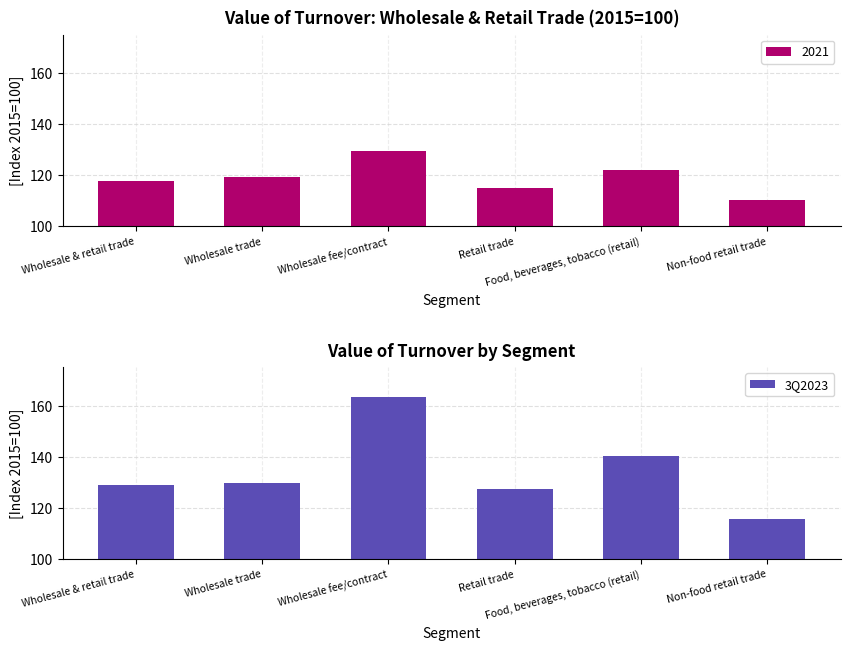

List the labels in order of value, smallest first.

Non-food retail trade, Retail trade, Wholesale & retail trade, Wholesale trade, Food, beverages, tobacco (retail), Wholesale fee/contract